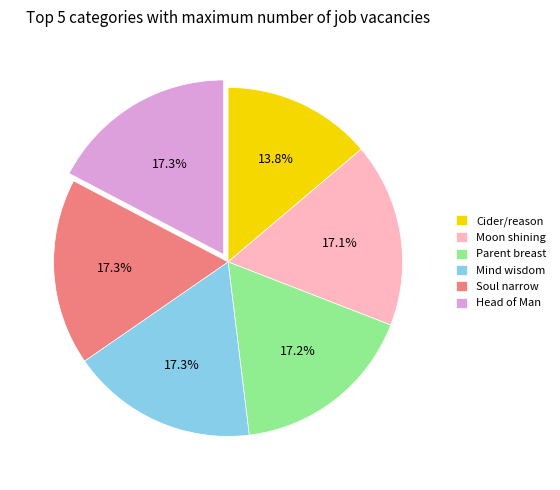

What is the smallest slice in the pie chart?

Cider/reason